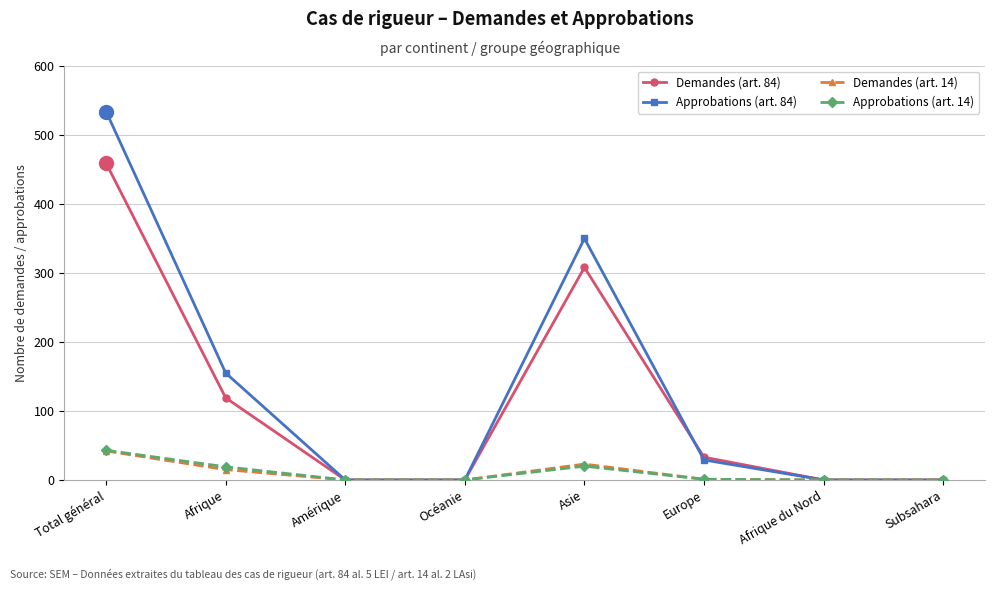

True or false: Approbations (art. 84) has a value of 225 at Océanie.

False